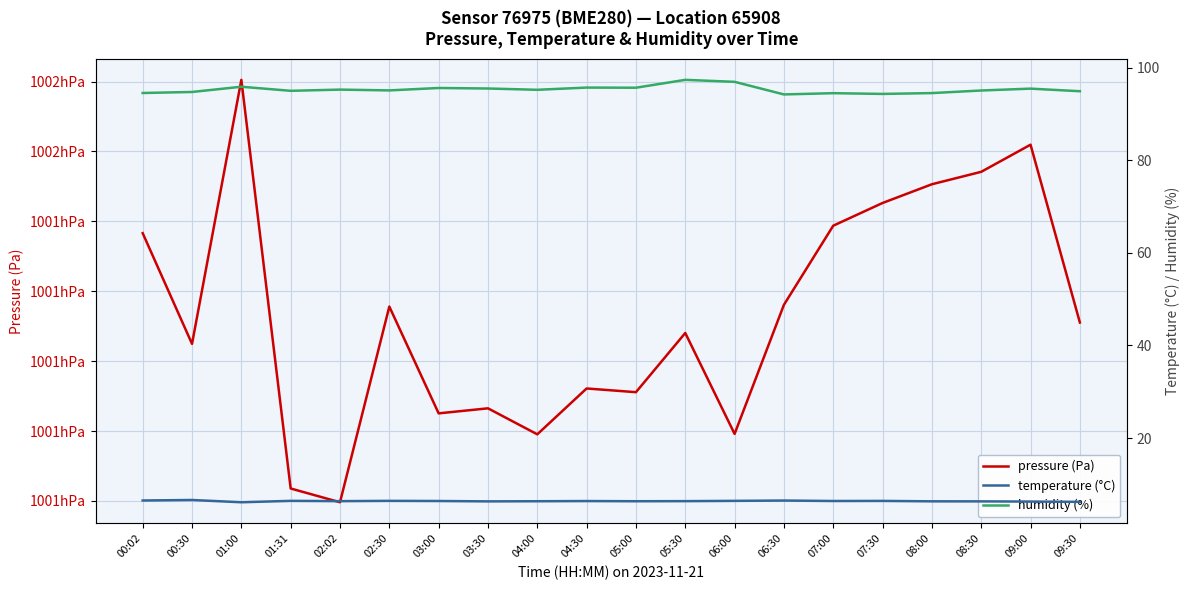

Reading left to right, transcribe all the data shown in this chart.

pressure (Pa): 100138.3	100122.5	100160.2	100101.8	100099.8	100127.8	100112.5	100113.2	100109.5	100116.1	100115.6	100124.0	100109.6	100128.1	100139.4	100142.6	100145.3	100147.1	100151.0	100125.5
temperature (°C): 6.5	6.6	6.1	6.4	6.4	6.4	6.4	6.3	6.4	6.4	6.4	6.4	6.4	6.5	6.4	6.4	6.3	6.3	6.3	6.2
humidity (%): 94.5	94.7	95.8	95.0	95.2	95.1	95.6	95.5	95.2	95.7	95.6	97.3	96.9	94.2	94.5	94.3	94.5	95.0	95.4	94.9